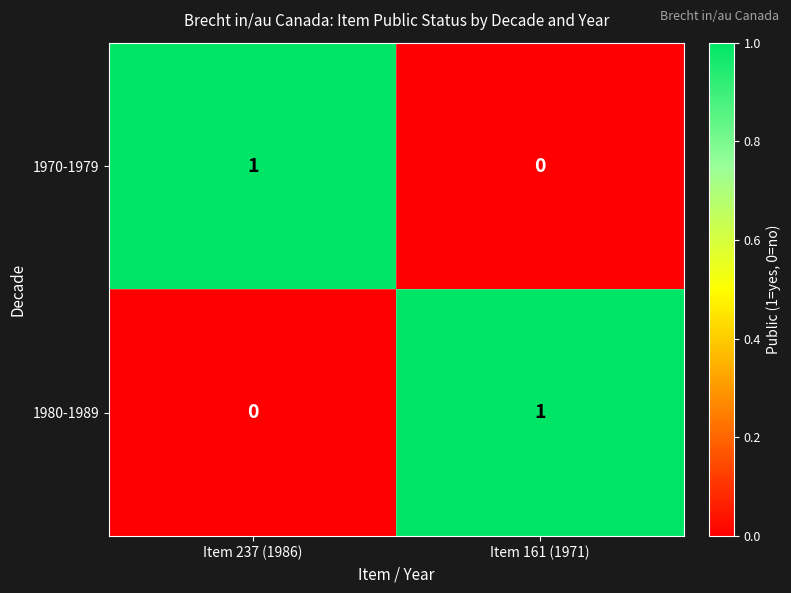

Rank the categories by 1980-1989 value from highest to lowest.

Item 161 (1971), Item 237 (1986)